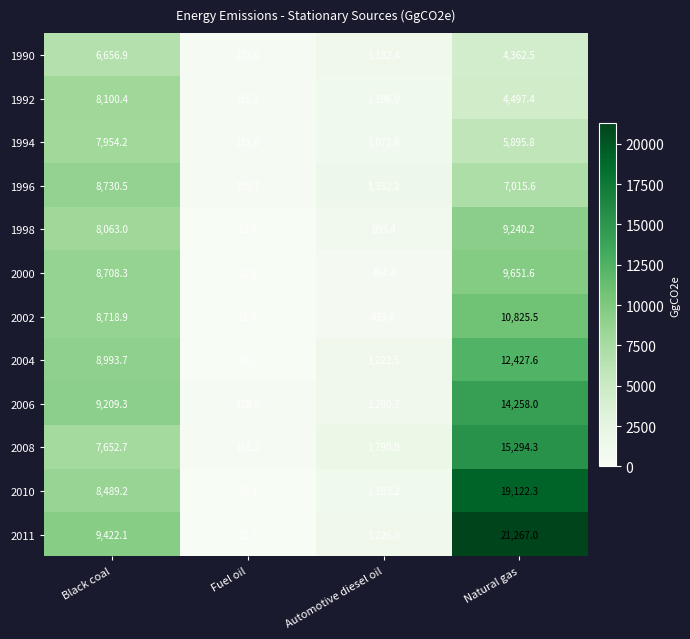

Which category has the lowest value across all series?

Fuel oil